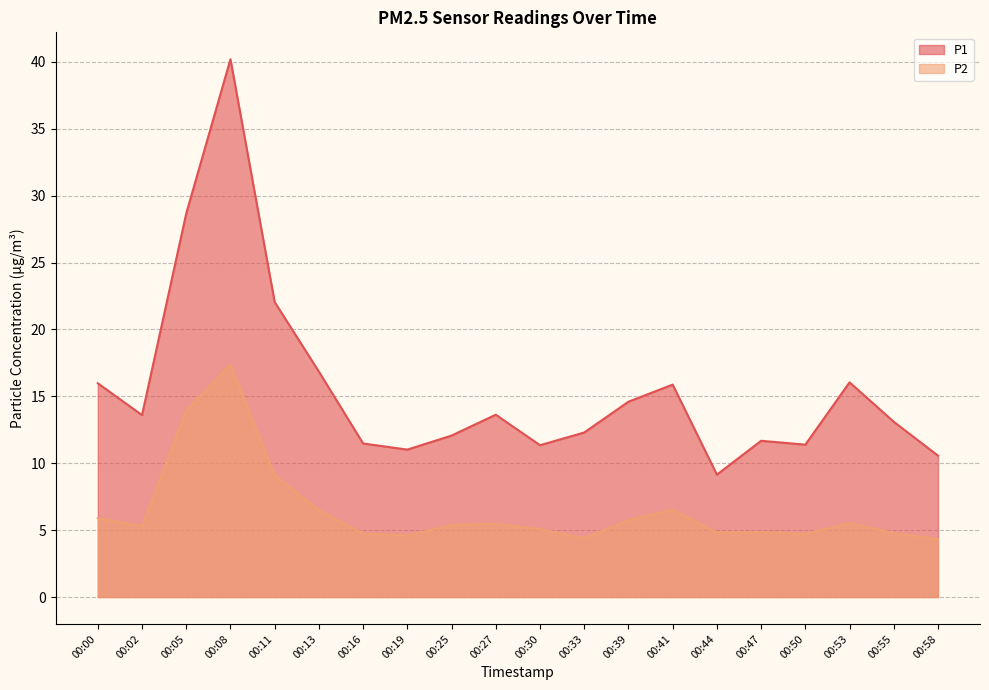

How many data points in P1 are above 13?

11